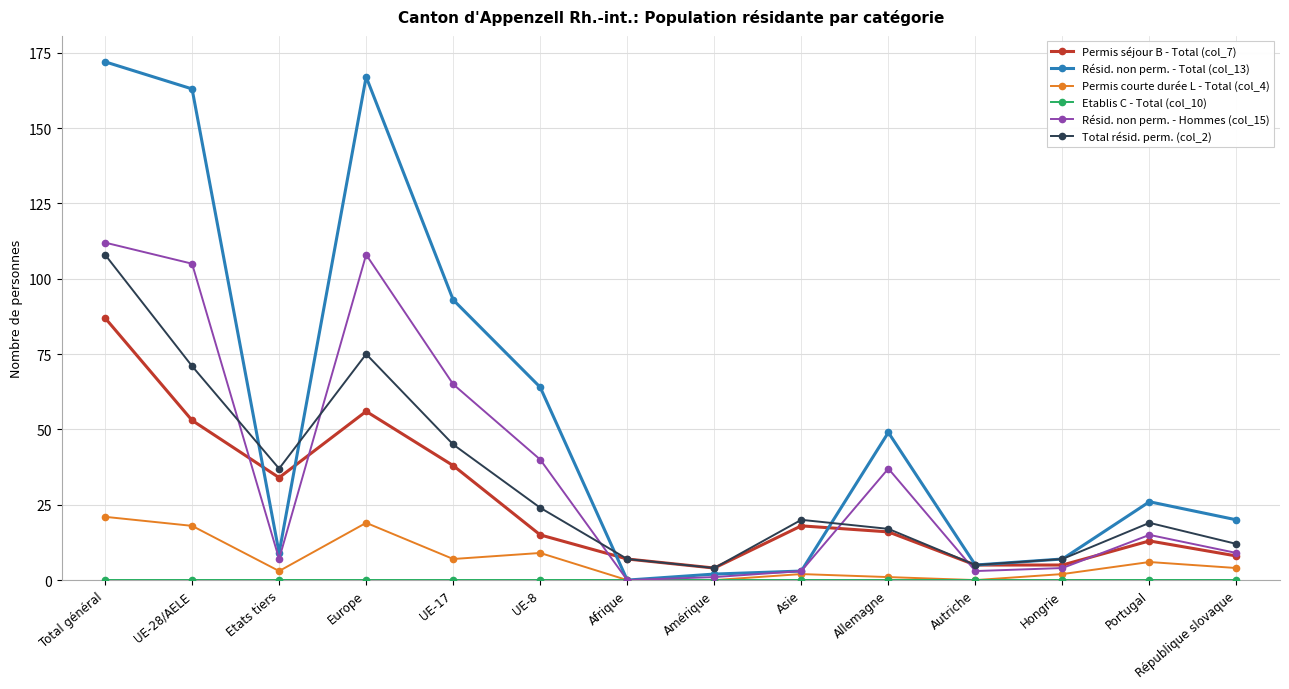

How many data points does each series have?

14